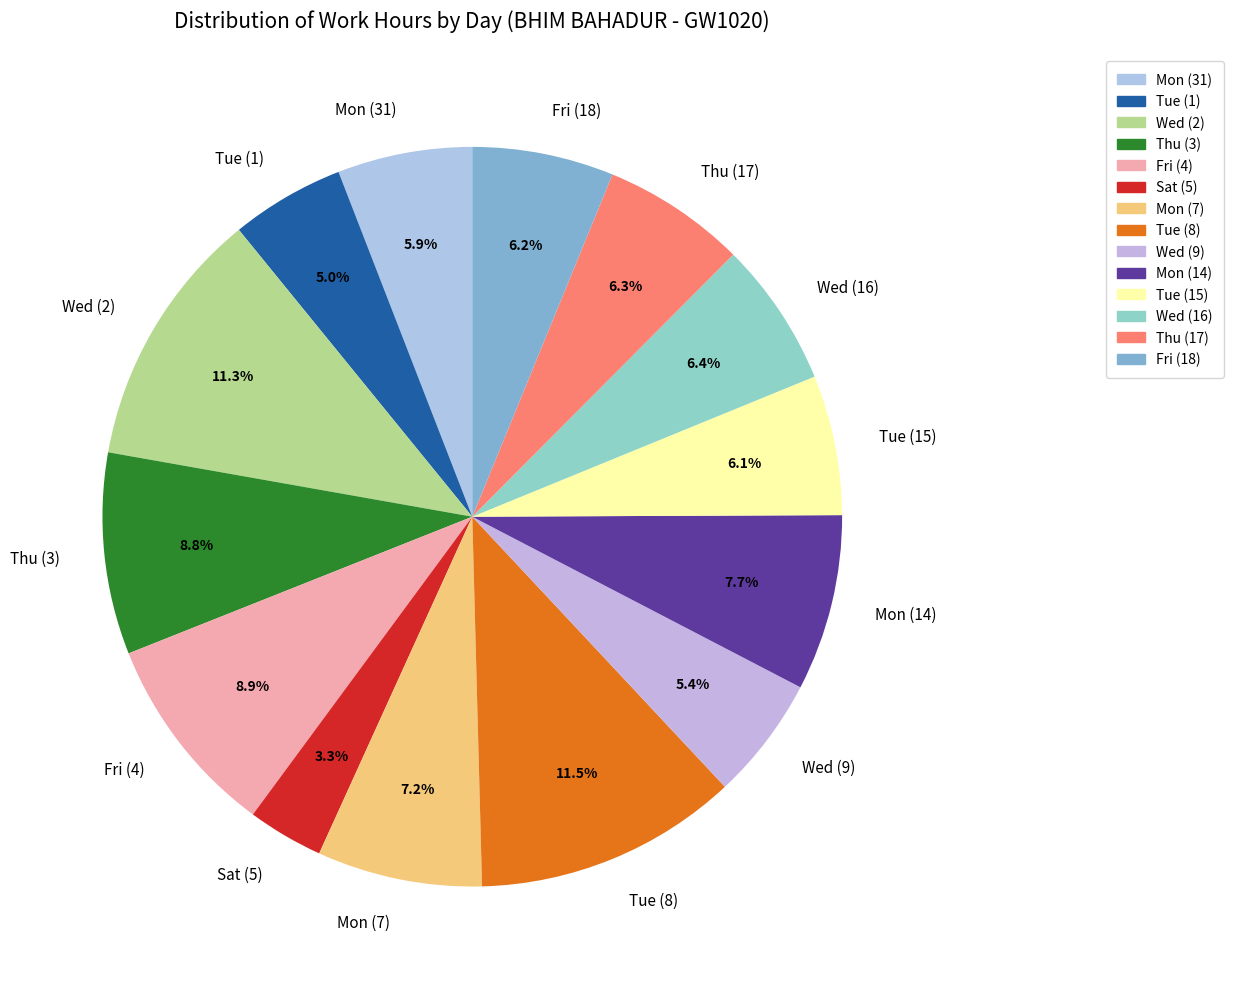

True or false: Mon (14) accounts for 1% of the total.

False